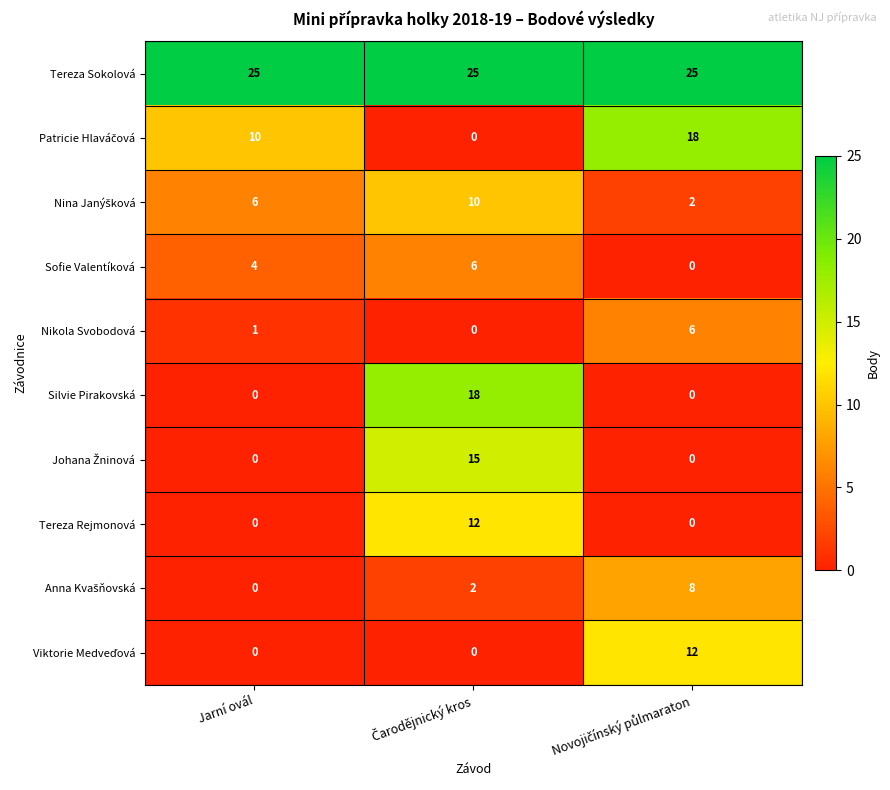

How many data points does each series have?

3